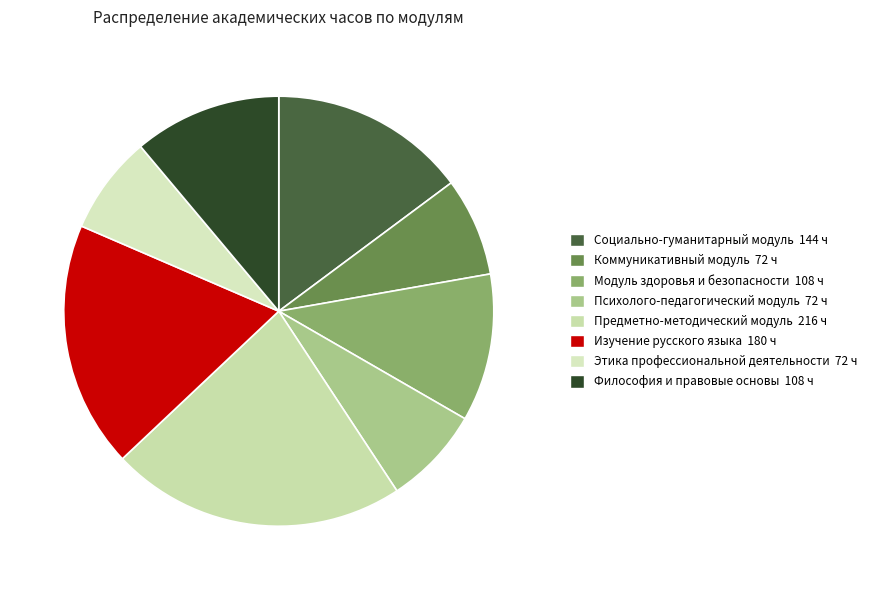

Does Социально-гуманитарный модуль account for over 50% of the chart?

No